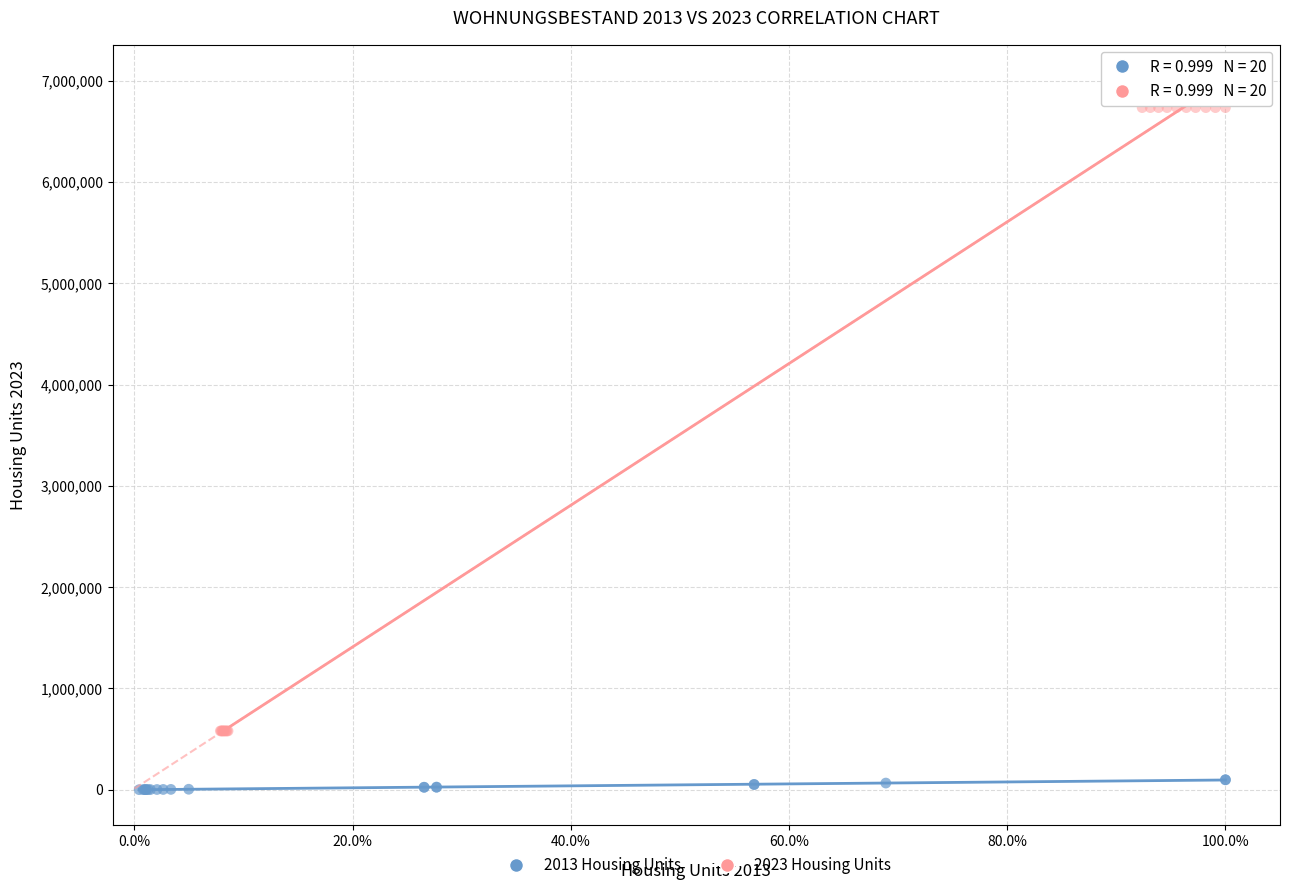

Which series contains the lowest Y value?

2013 Housing Units